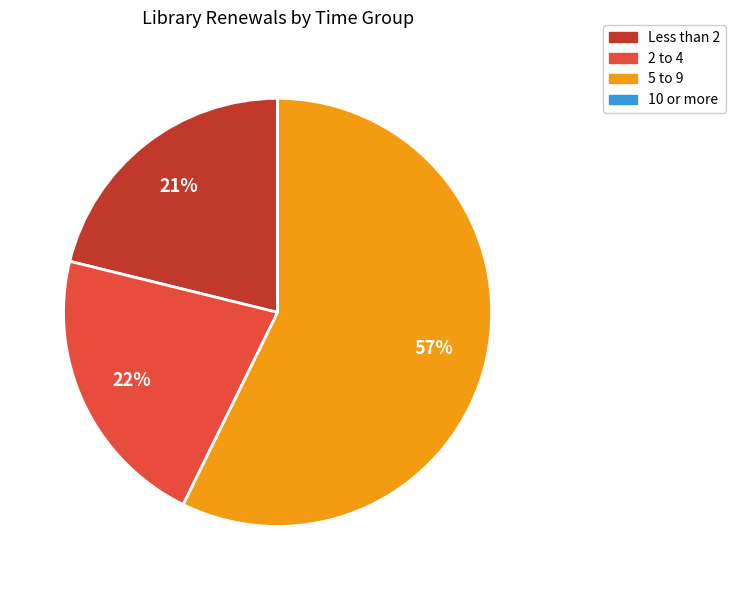

Is 5 to 9 the majority of the pie?

Yes